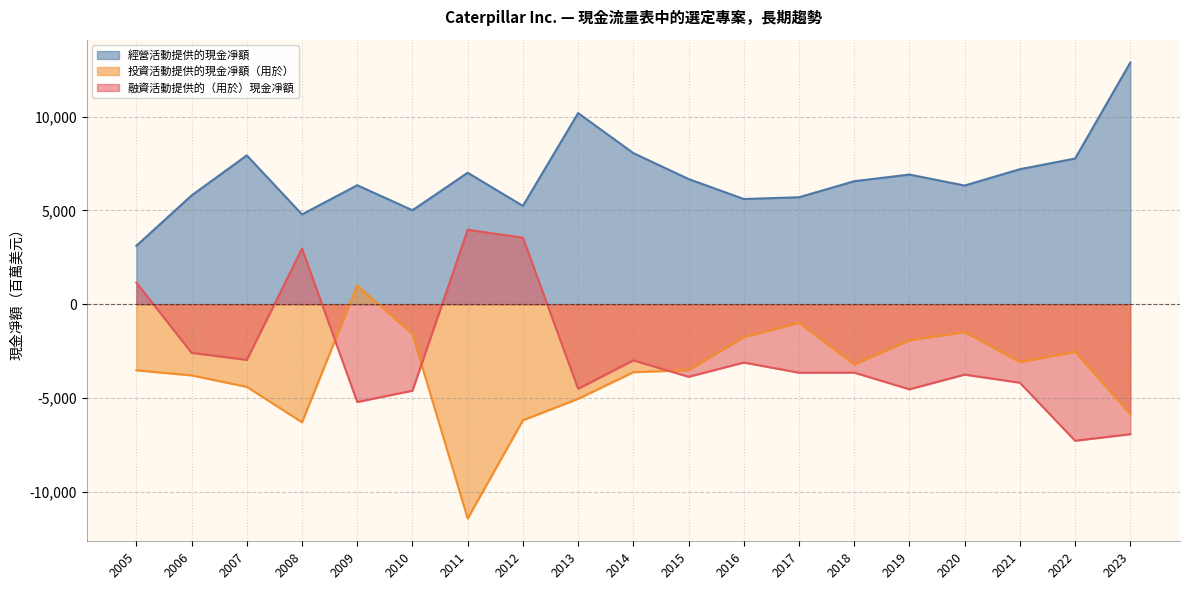

The value of 經營活動提供的現金凈額 at 2023 is 4767. True or false?

False